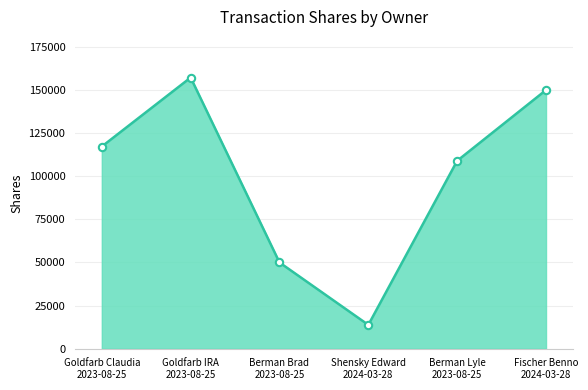

What is the change in value from Berman Brad
2023-08-25 to Fischer Benno
2024-03-28?

+100000